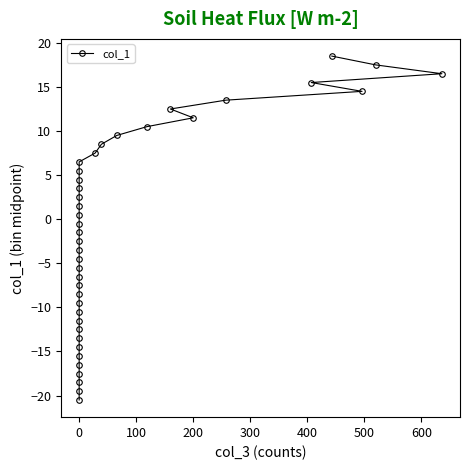

What is the difference between the second highest and minimum values?

38.0